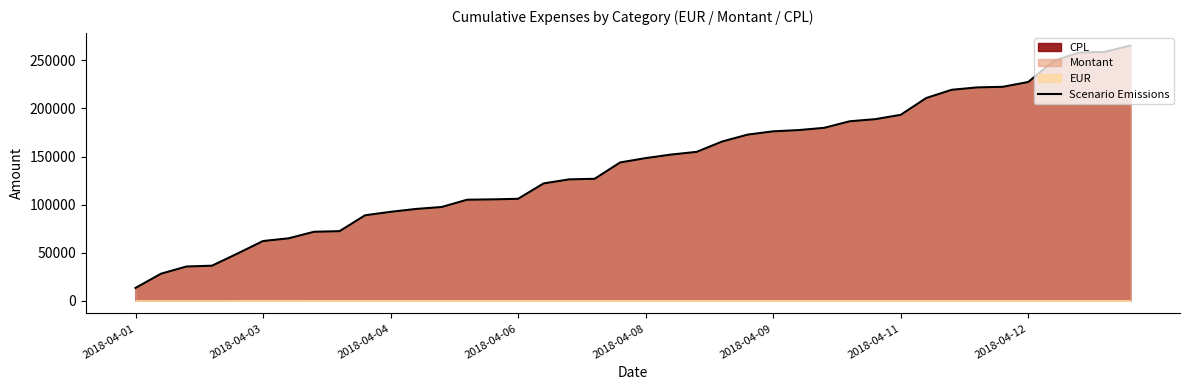

What is the lowest value of the Scenario Emissions series?

13320